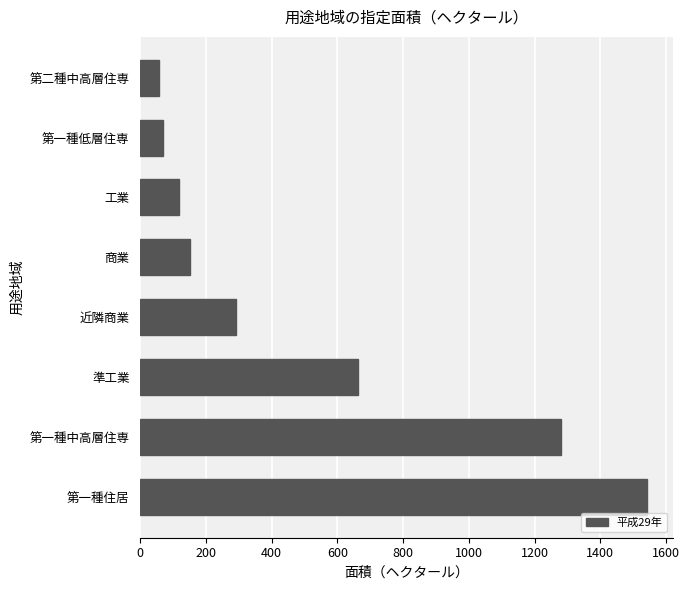

At which label is the value closest to 799?

準工業